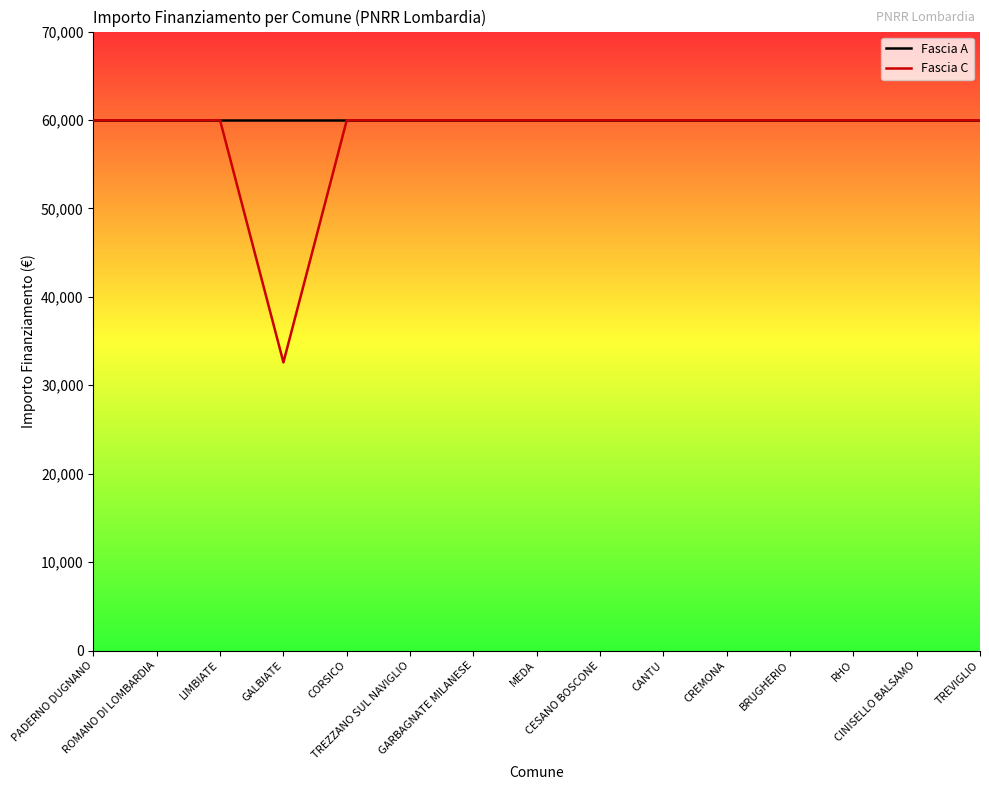

What is the minimum value shown in the chart?

32589